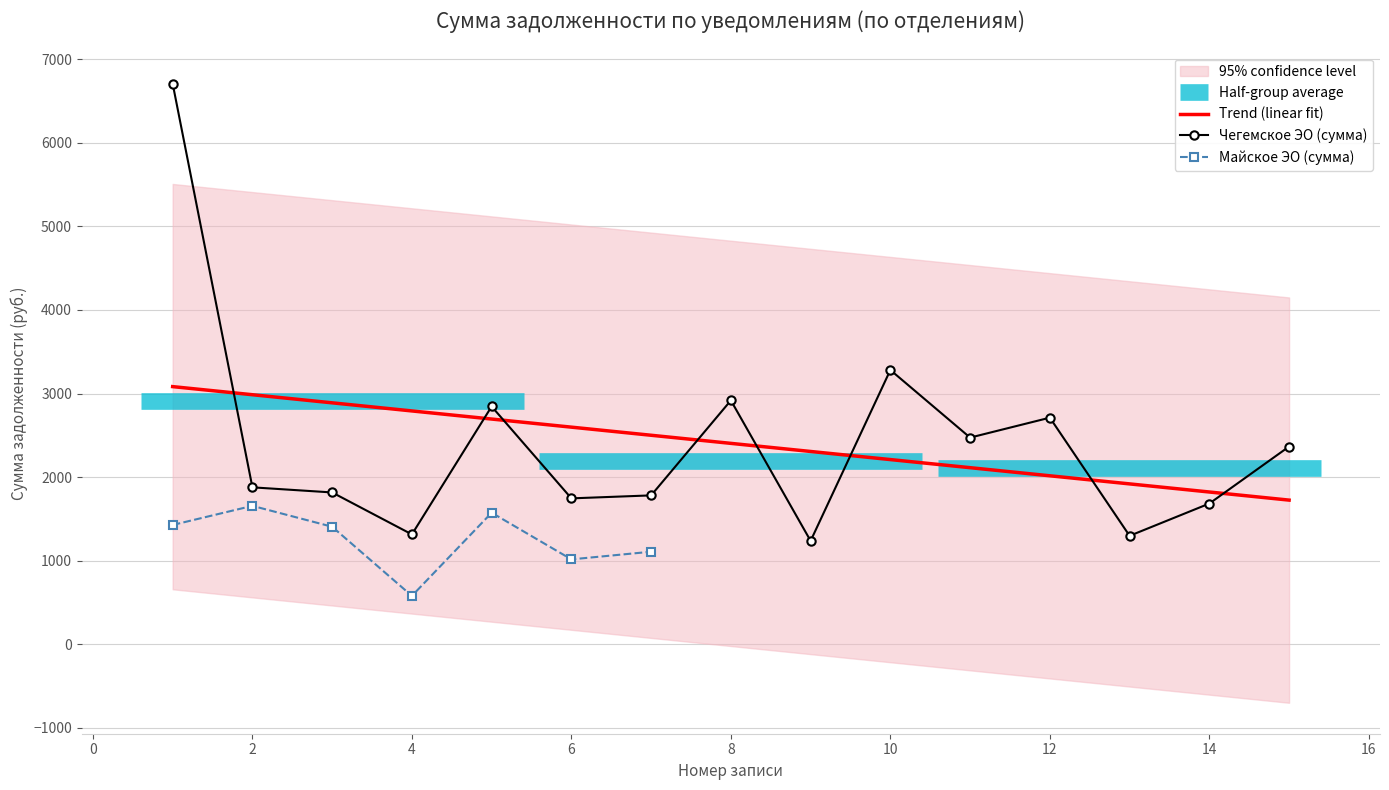

The chart shows a value of 2870.0 at 0. True or false?

False